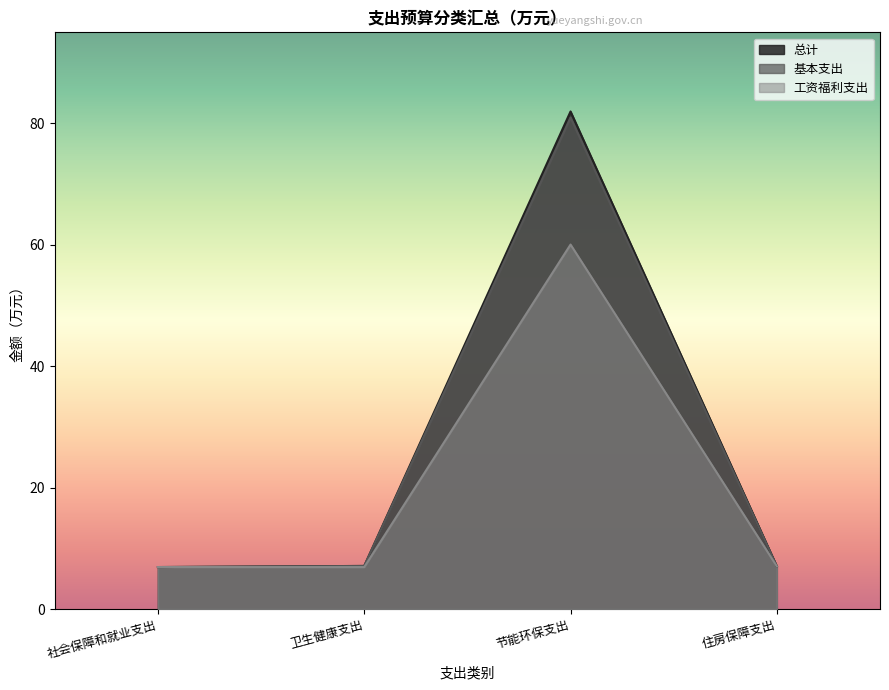

How many values in the 工资福利支出 series are below 7?

2